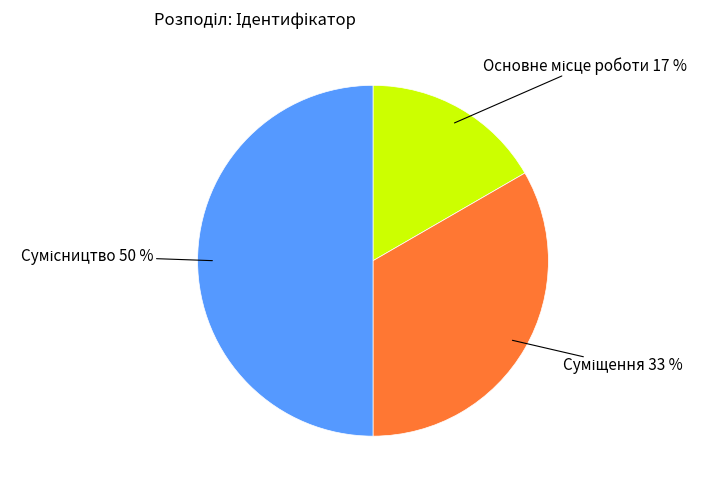

To the nearest percent, what is the difference between the largest and smallest slice percentages?

33%